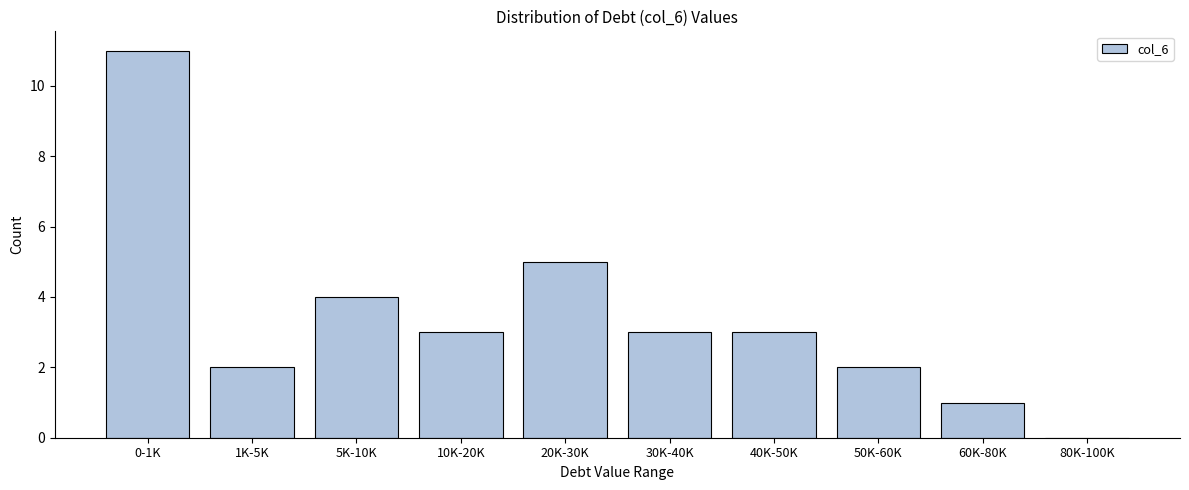

Reading right to left, list all the values displayed in this chart.

80K-100K=0	60K-80K=1	50K-60K=2	40K-50K=3	30K-40K=3	20K-30K=5	10K-20K=3	5K-10K=4	1K-5K=2	0-1K=11